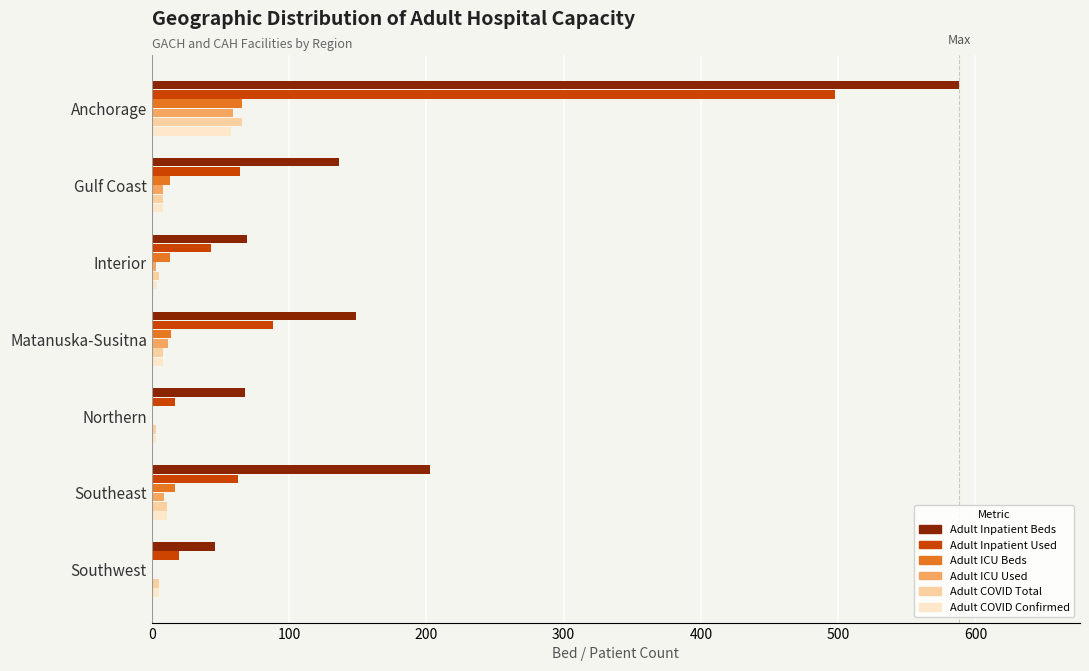

What is the sum of all Adult ICU Beds values?

123